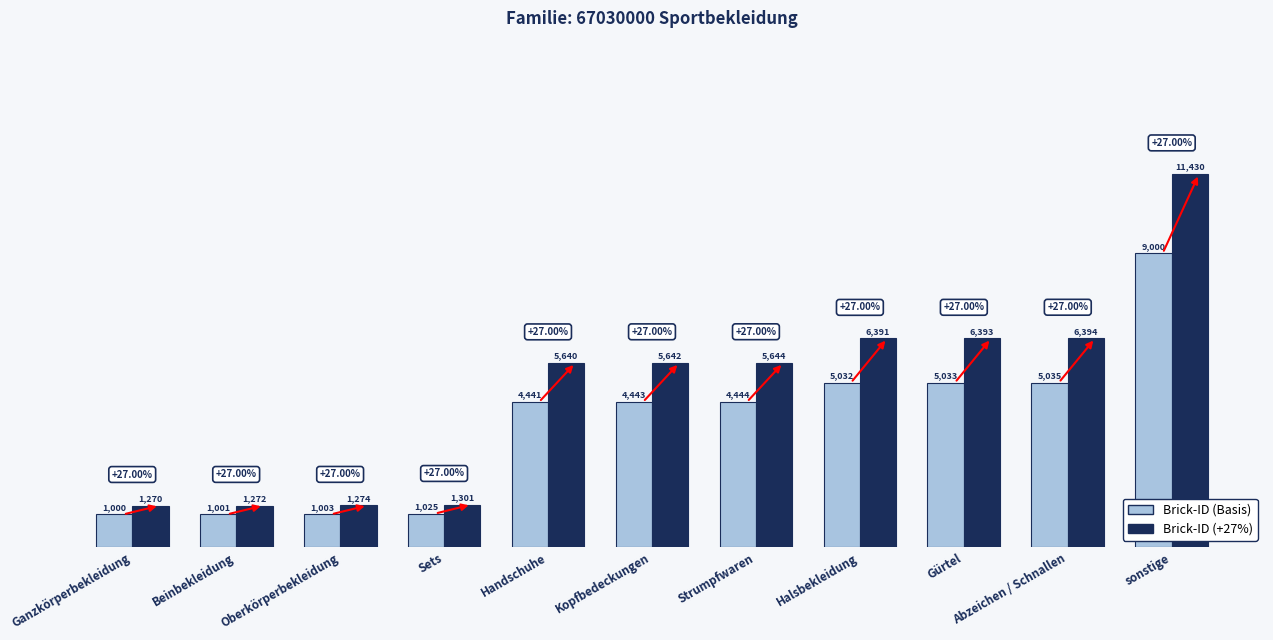

What is the difference between the Brick-ID (+27%) values at Oberkörperbekleidung and Strumpfwaren?

4370.4